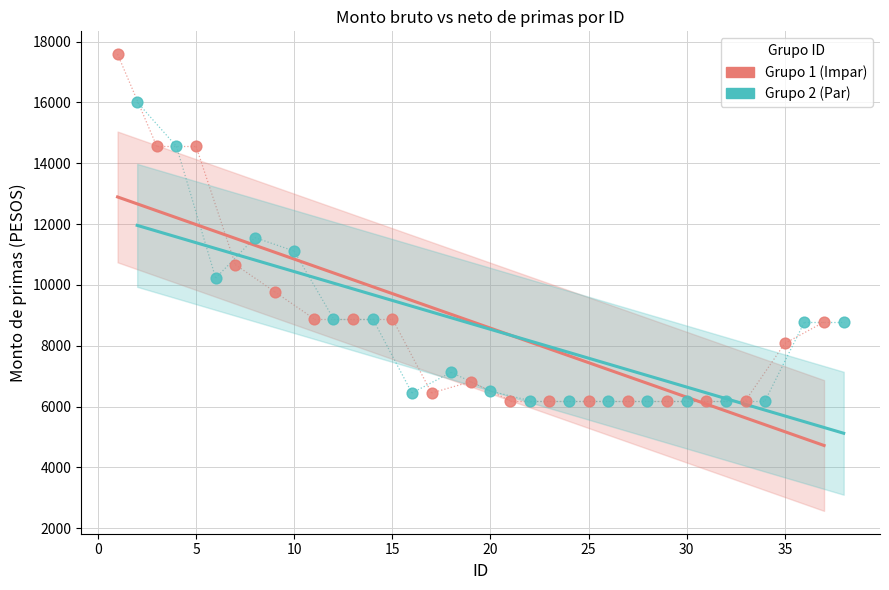

Which series reaches the maximum Y coordinate?

Grupo 1 (Impar)